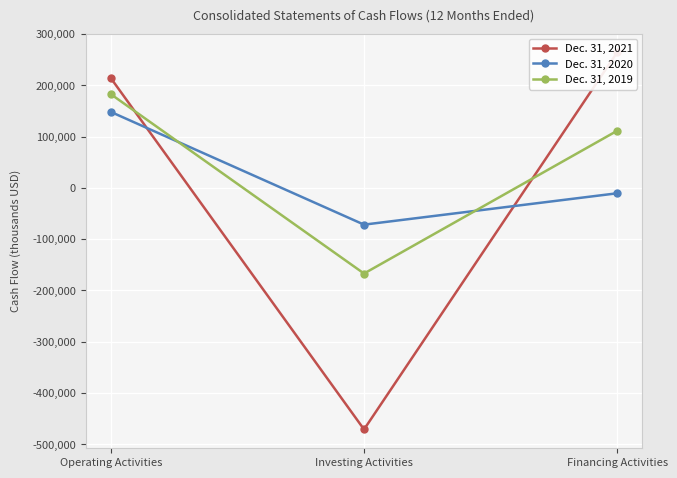

Which has a higher value, Operating Activities or Financing Activities?

Financing Activities